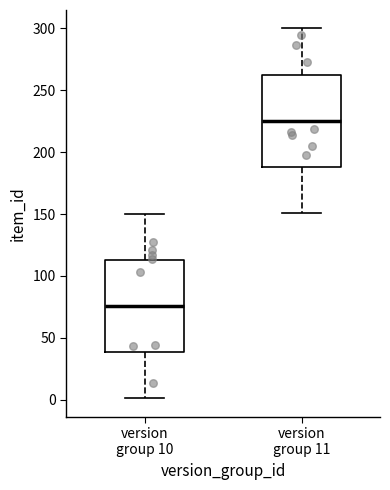

Which box has the highest median line?

version group 11